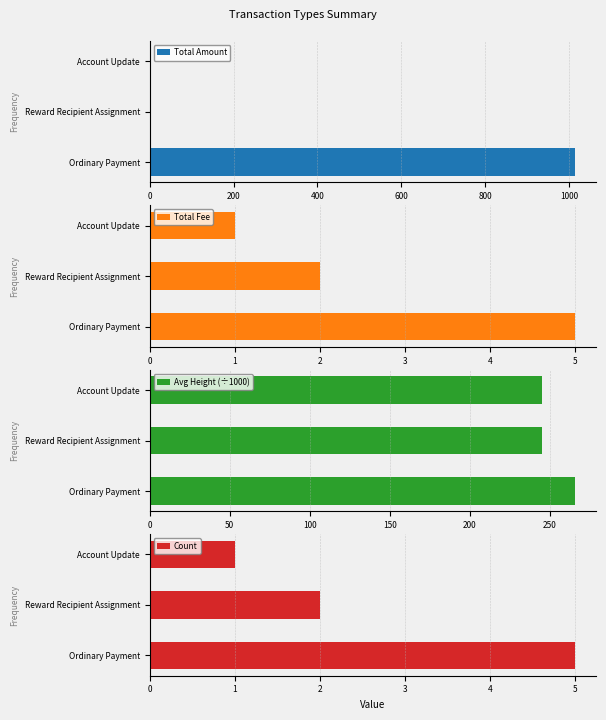

What is the sum of all Count values?

8